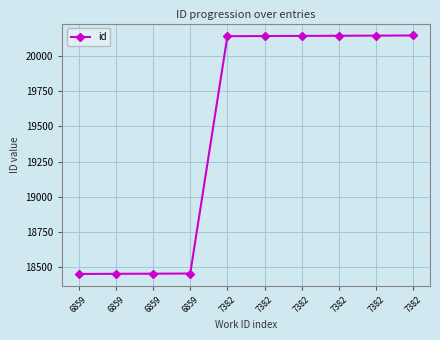

How many lines are shown in the chart?

1